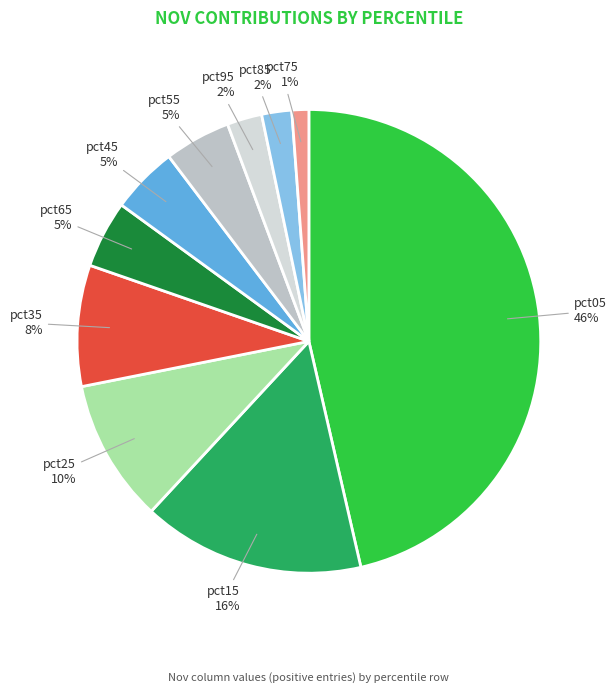

How many segments does this pie chart have?

10